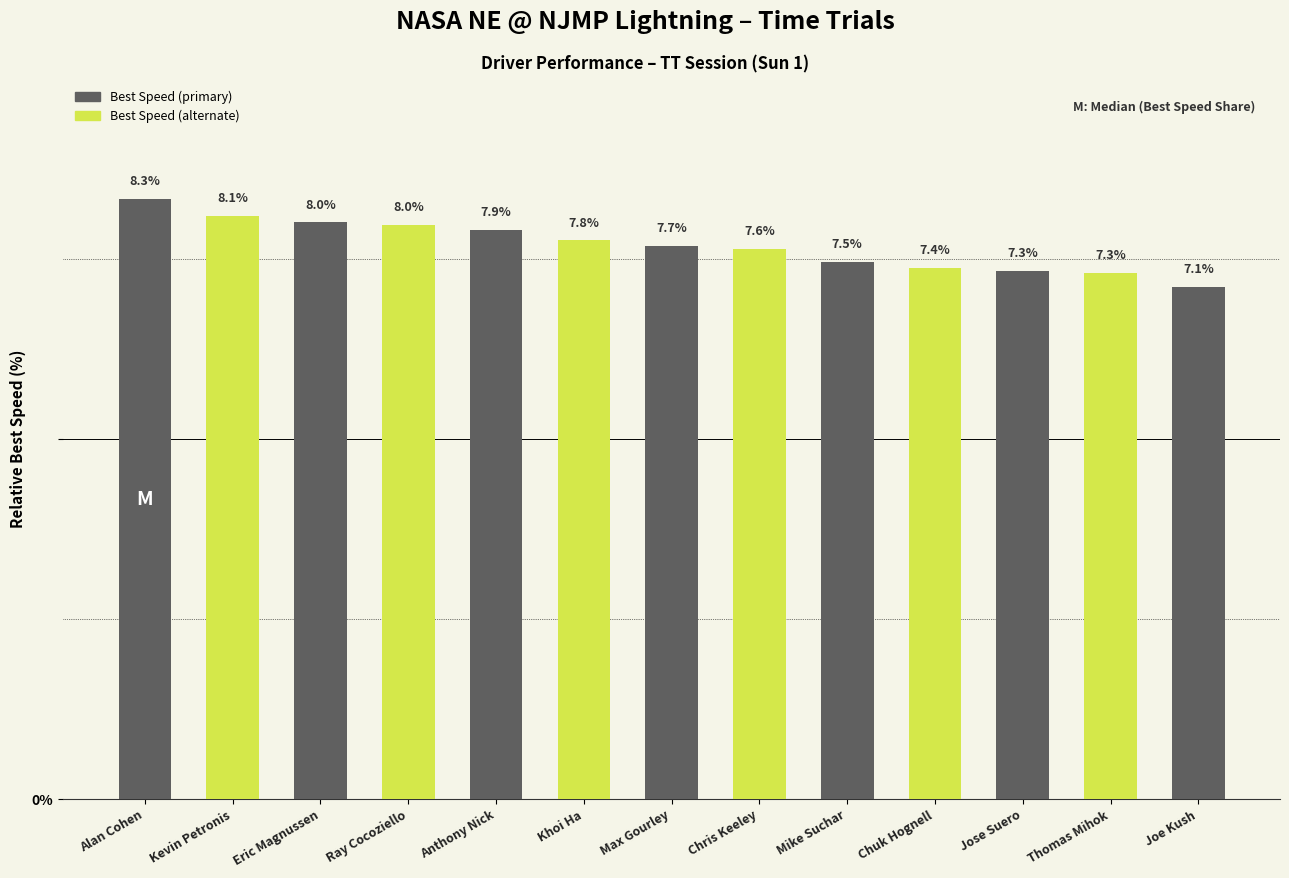

At which label is the value closest to 7?

Joe Kush